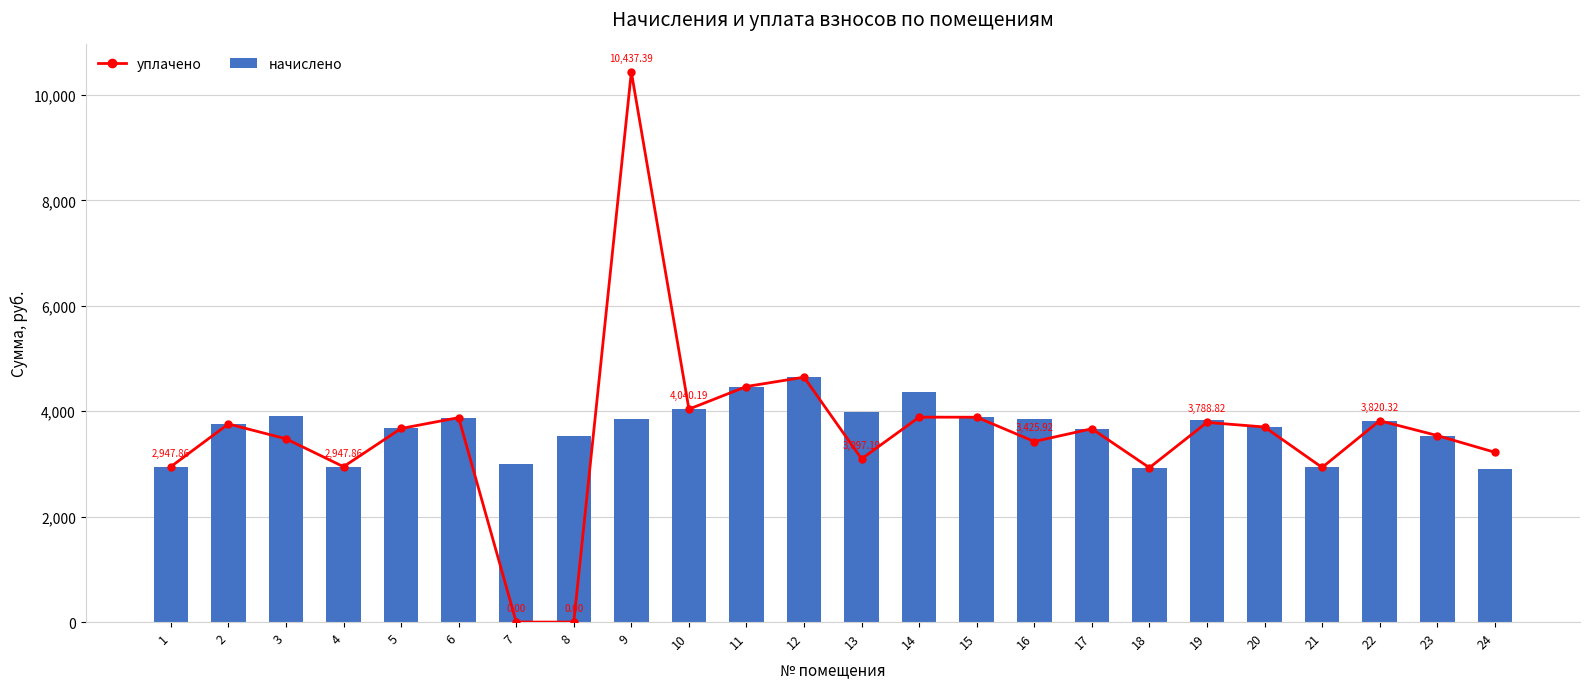

What is the value of the начислено bar at the 12th from the left?

4646.0